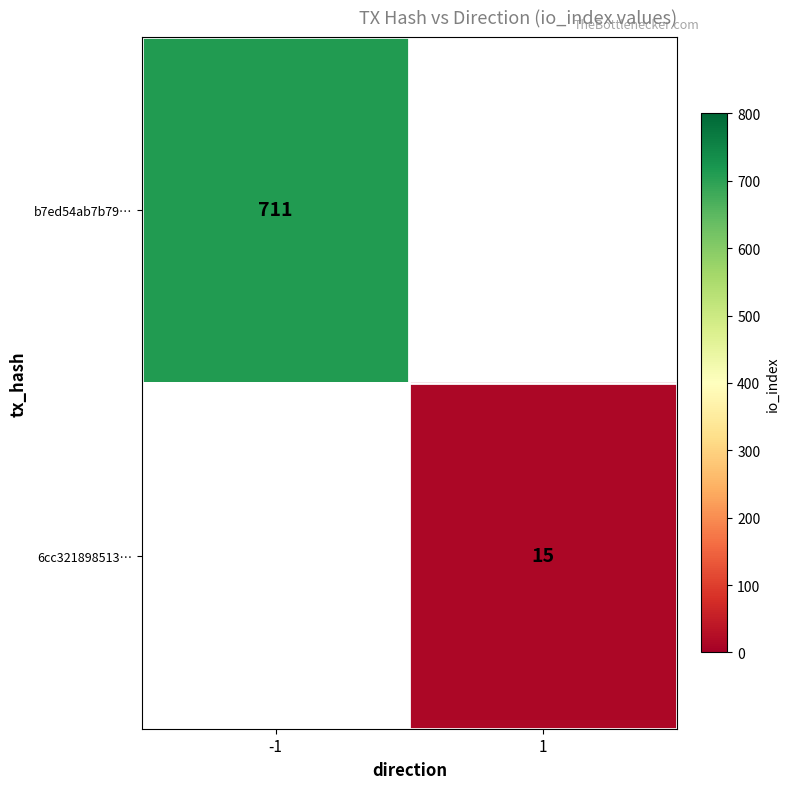

Is it true that b7ed54ab7b79… equals 711 at -1?

True